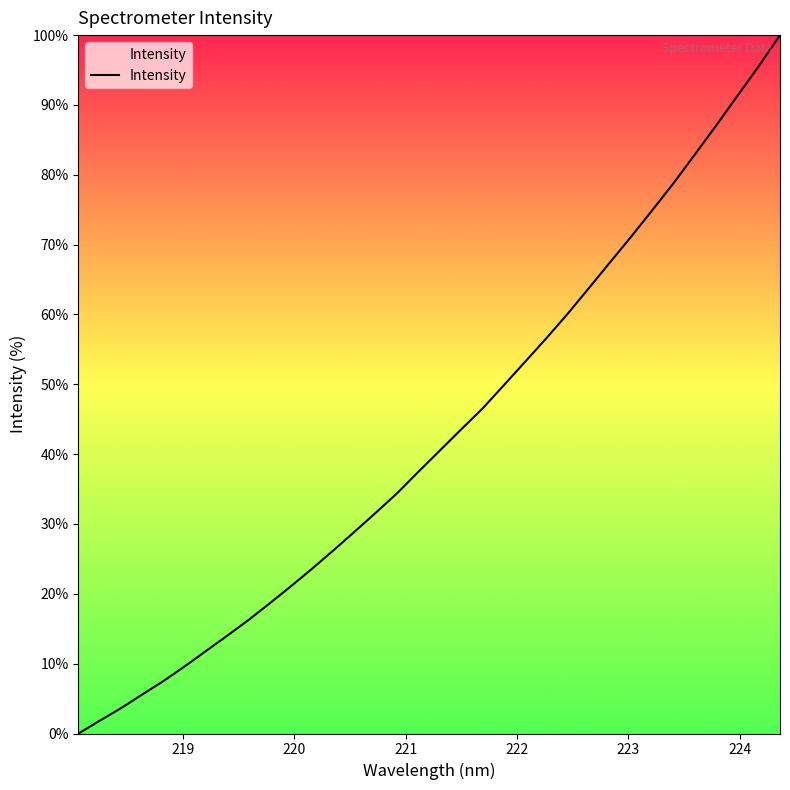

What is the maximum value shown in the chart?

100.0